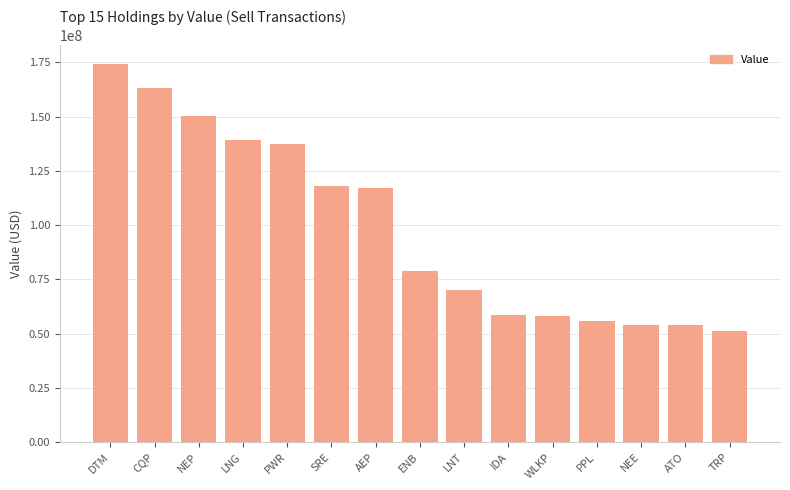

What is the difference between the second highest and minimum values?

112131319